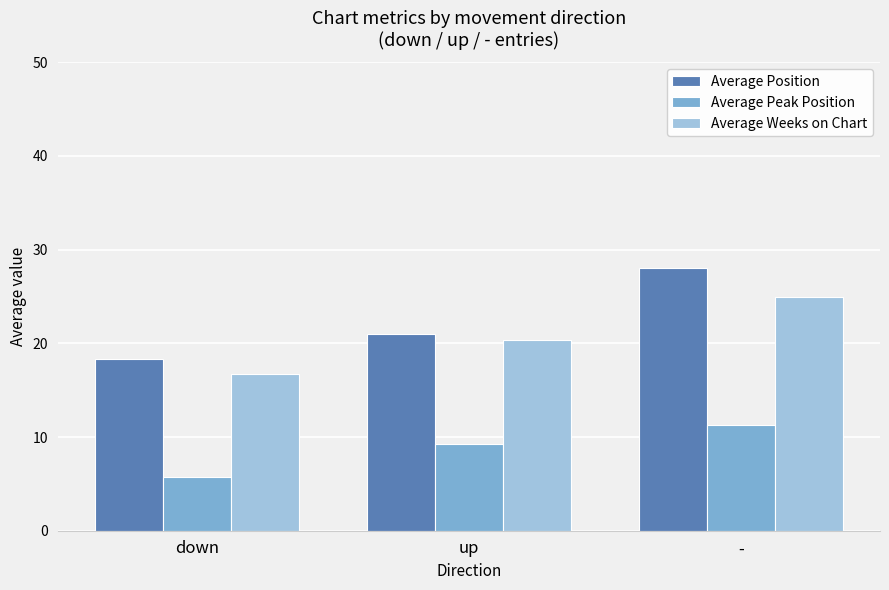

Between up and -, which series saw the biggest shift?

Average Position